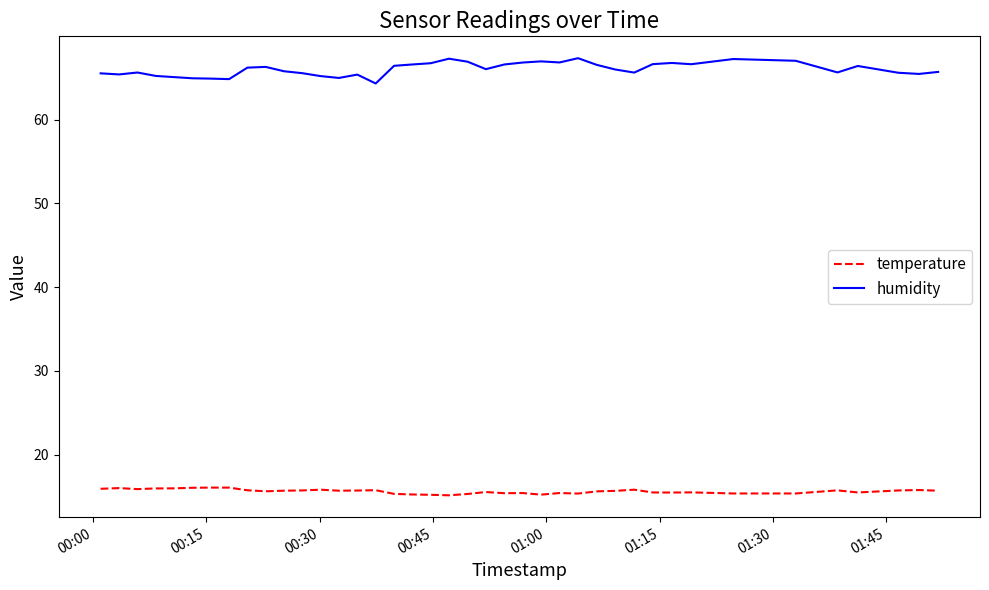

Which series has the largest range (max minus min)?

humidity